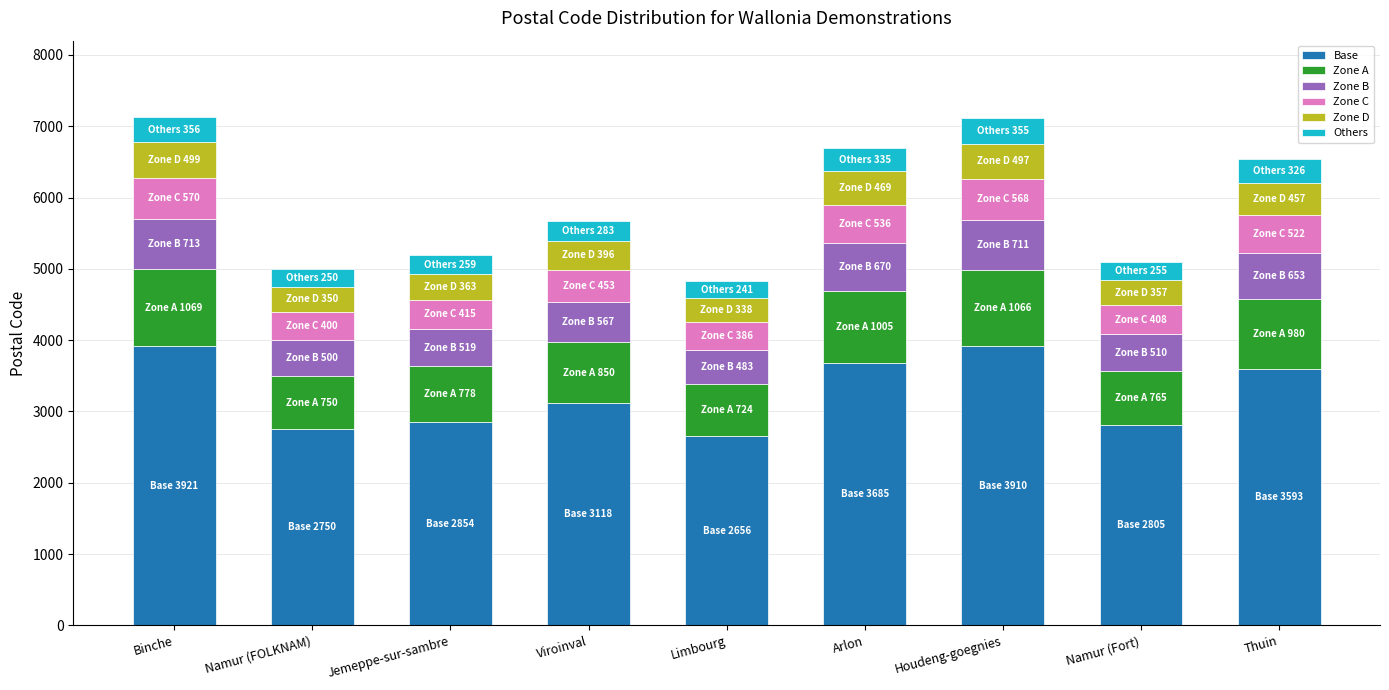

What is the lowest value of the Base series?

2656.5